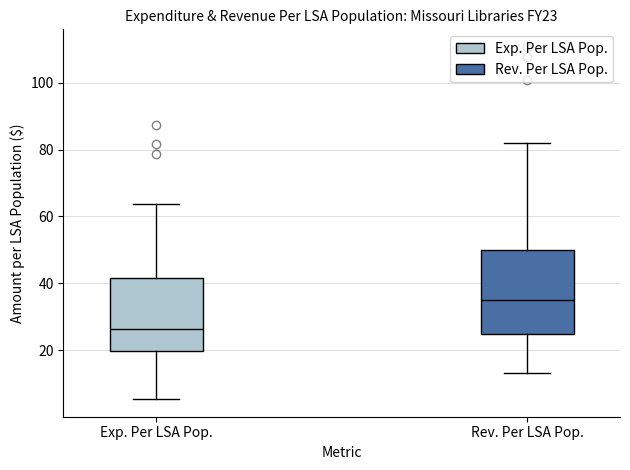

Which box is the tallest, from its lower edge to its upper edge?

Rev. Per LSA Pop.